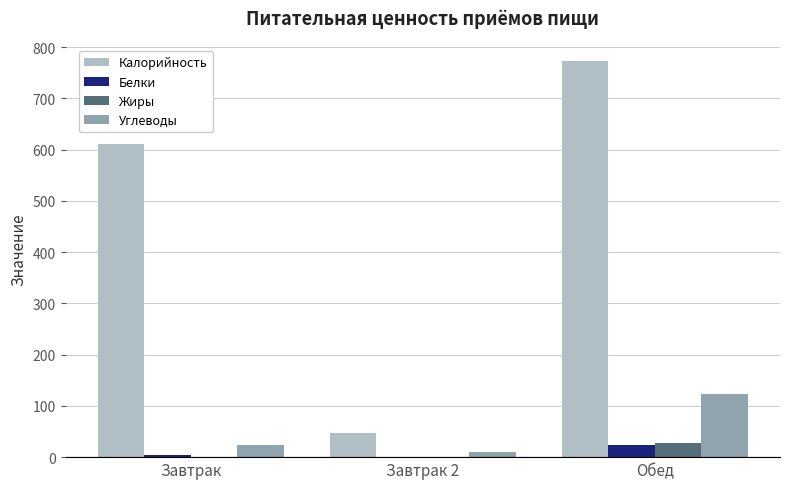

What is the highest value of the Жиры series?

28.3